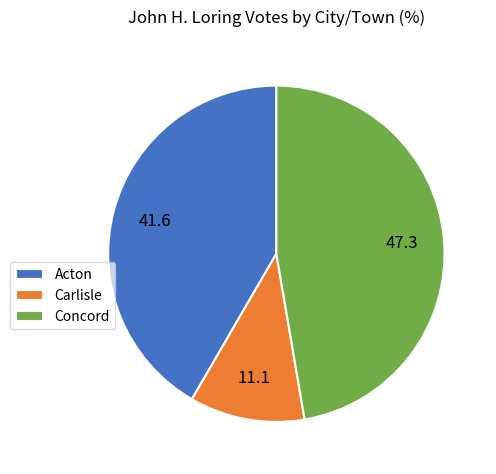

What is the ratio of the value at Acton to the value at Concord?

0.9